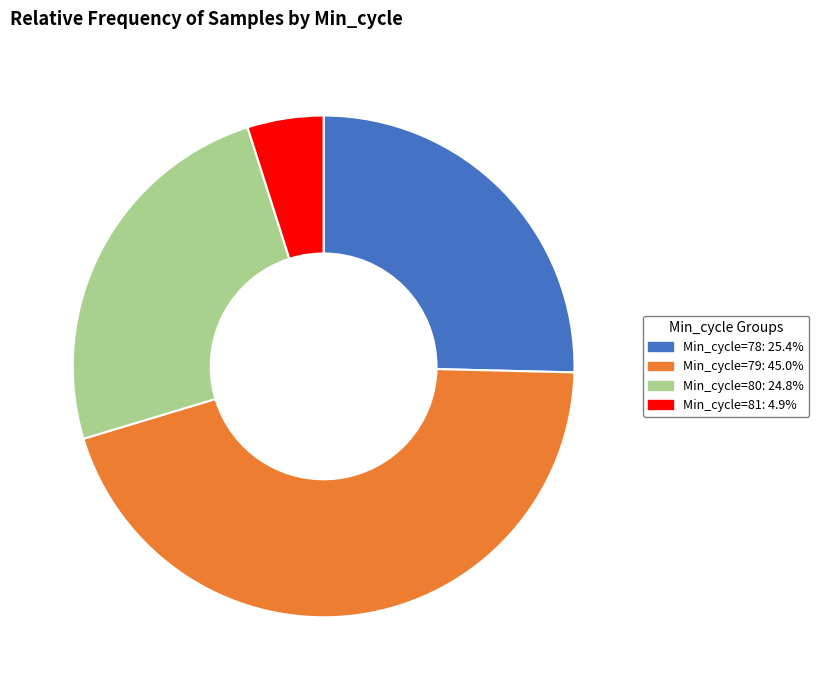

Does any single category account for the majority?

No